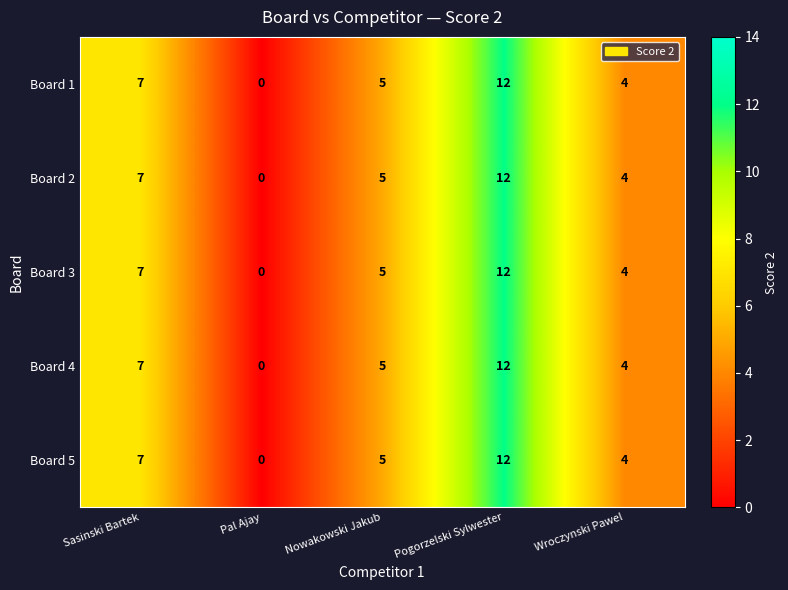

Read the Board 2 value at Nowakowski Jakub, to the nearest 5.

5